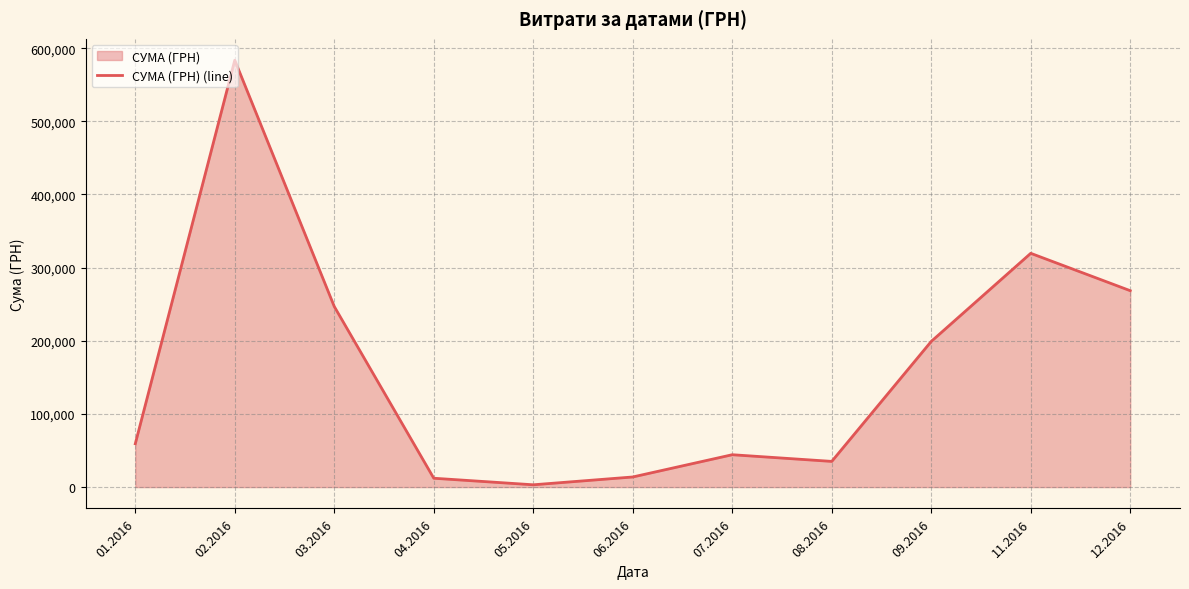

How many interior local valleys (lower than both neighbors) does the data have?

2